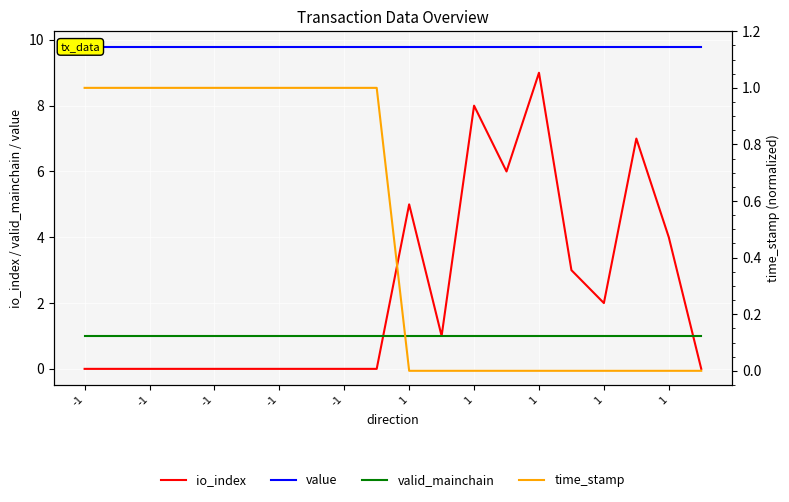

Which series changed the most between -1 and 13?

io_index